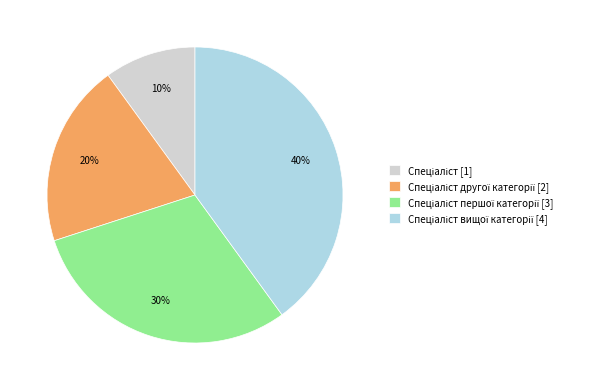

Does any single category account for the majority?

No